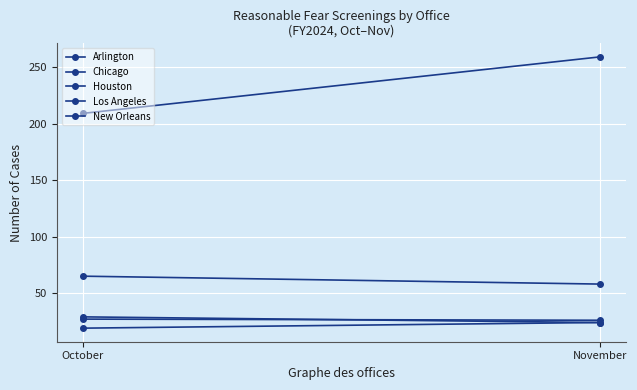

What are all the series names shown in the legend?

Arlington, Chicago, Houston, Los Angeles, New Orleans